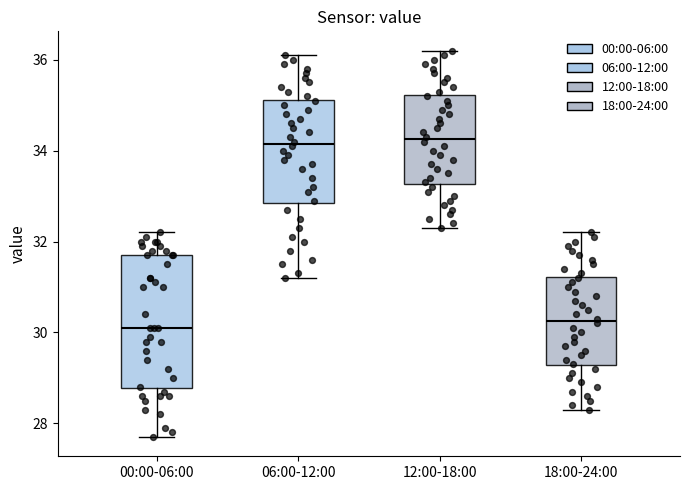

Reading left to right, read every box against the y-axis: the position of its median line, the range the box covers, and the ends of its whiskers. The values are not printed on the chart, so give them approximately, as read against the axis.

00:00-06:00: median 30.2, box 28.8 to 31.8, whiskers 27.8 to 32.2
06:00-12:00: median 34.2, box 32.8 to 35.2, whiskers 31.2 to 36.2
12:00-18:00: median 34.2, box 33.2 to 35.2, whiskers 32.4 to 36.2
18:00-24:00: median 30.2, box 29.2 to 31.2, whiskers 28.4 to 32.2